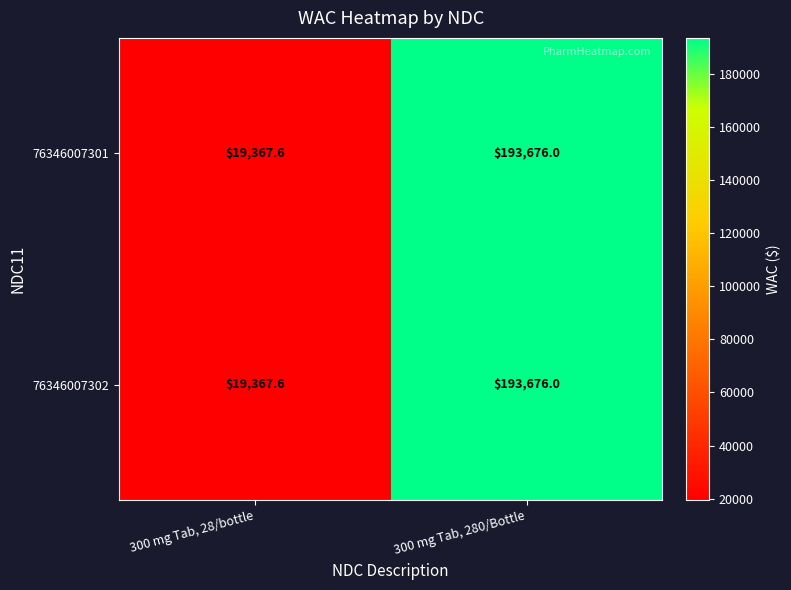

What is the maximum value shown in the chart?

193676.0